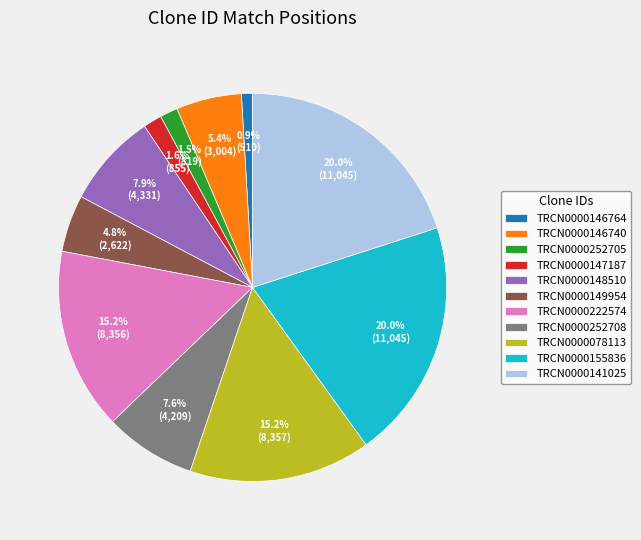

What percentage is the TRCN0000252708 slice, to the nearest percent?

8%